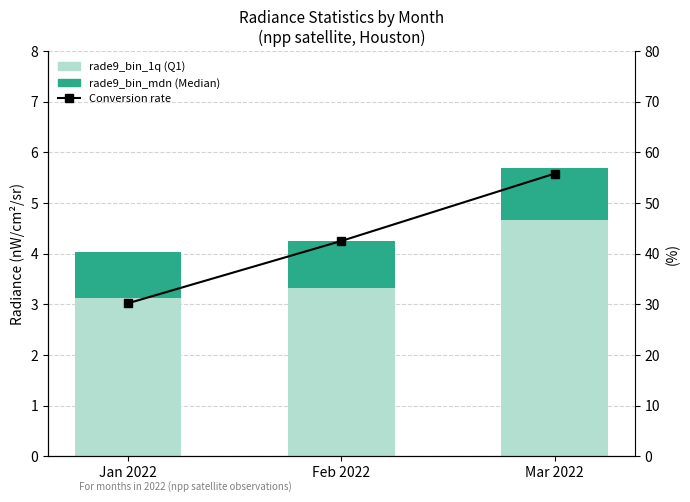

What is the average value of the Conversion rate series?

42.8